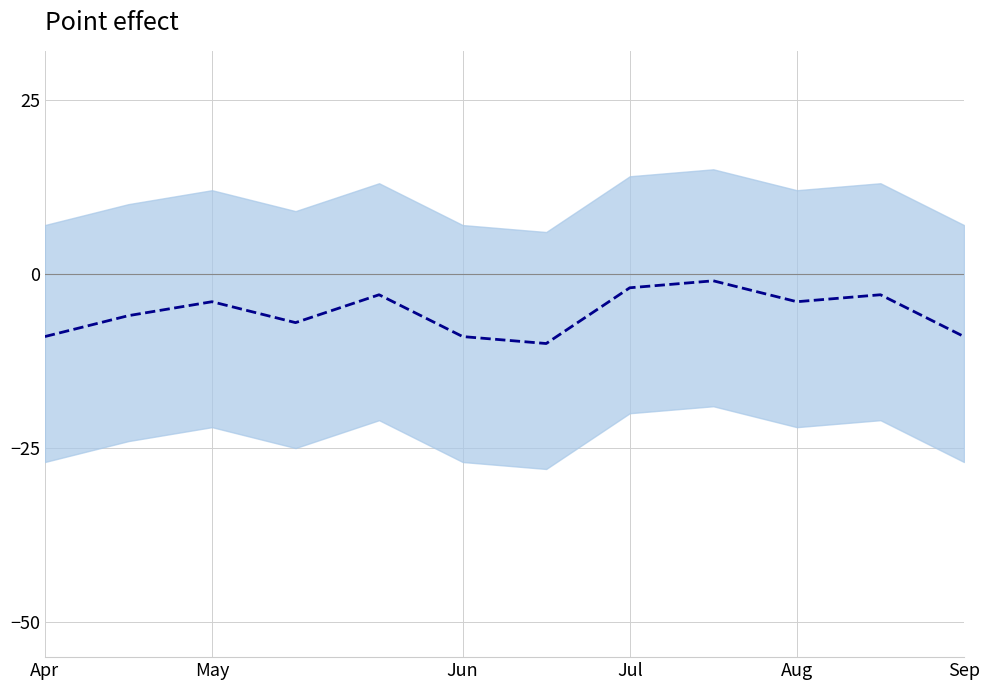

Count the values in the range -9 to -3.

9